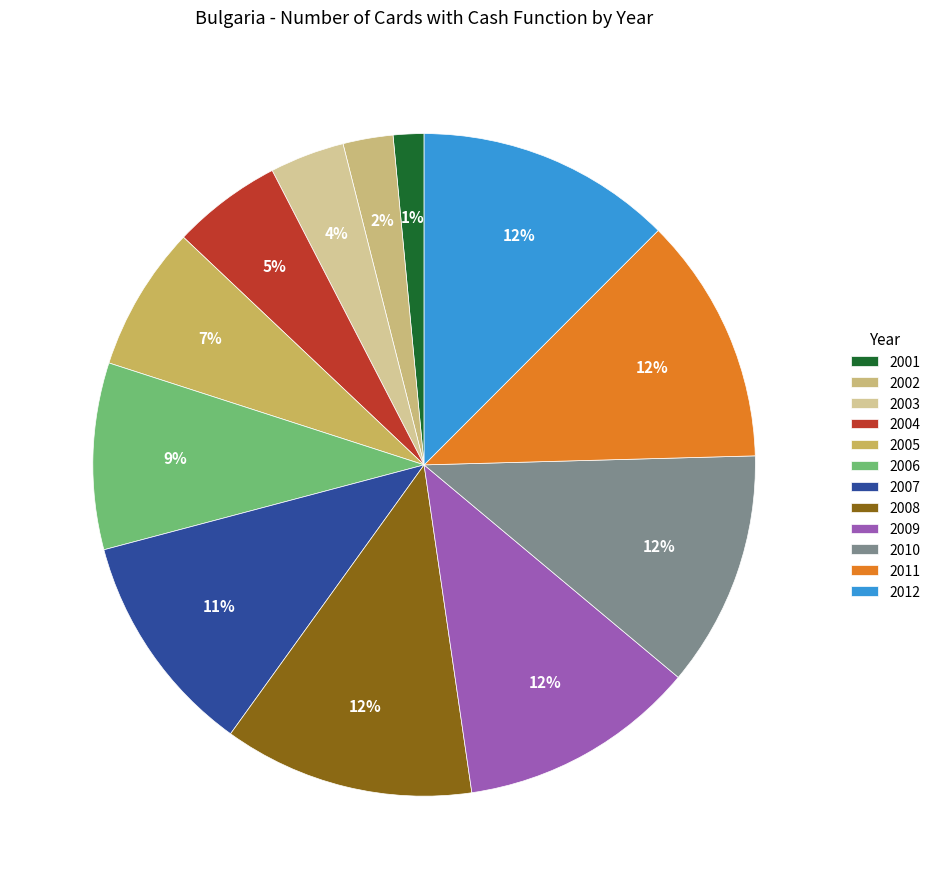

To the nearest percent, what percentage of the pie is 2010?

12%